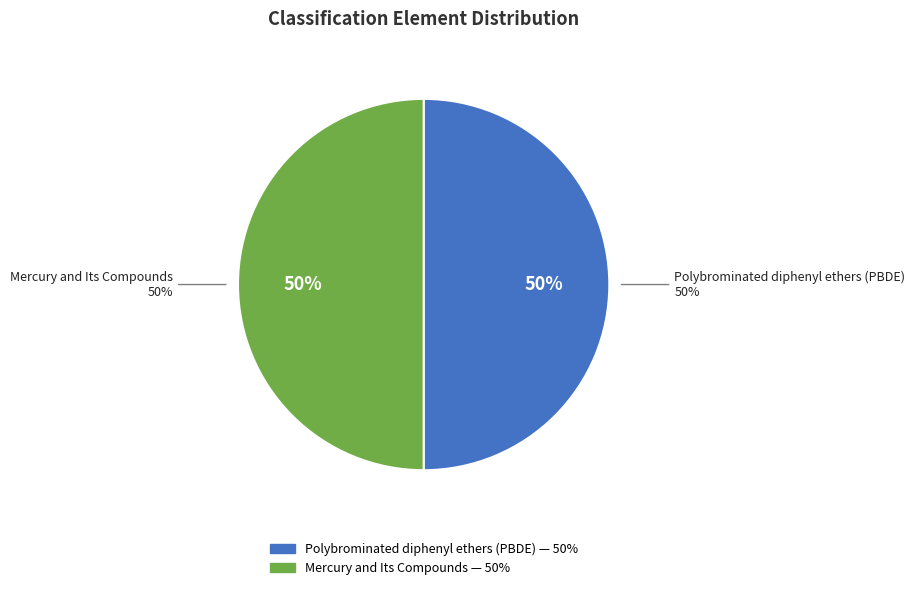

What is the smallest slice in the pie chart?

Mercury and Its Compounds